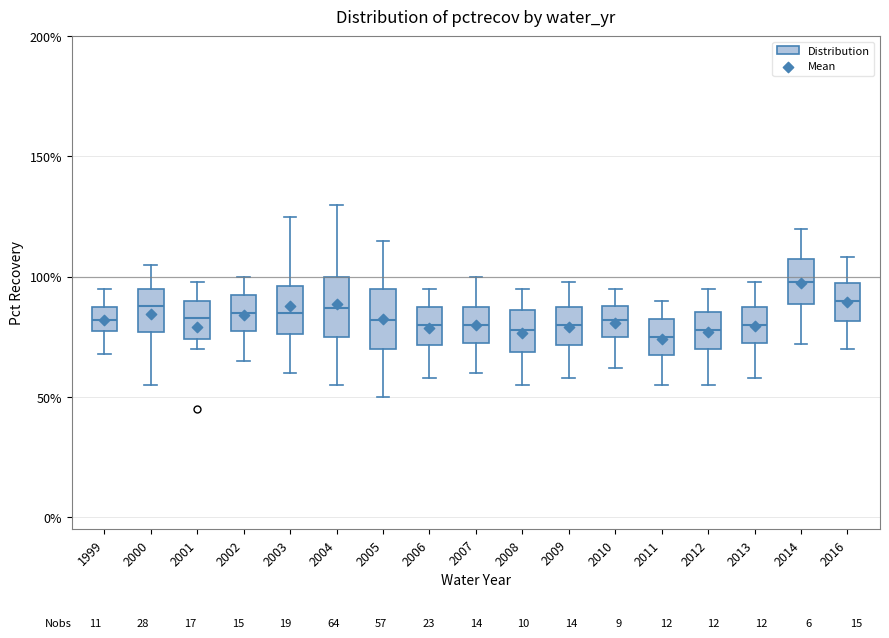

Which box's median line is the highest?

2014